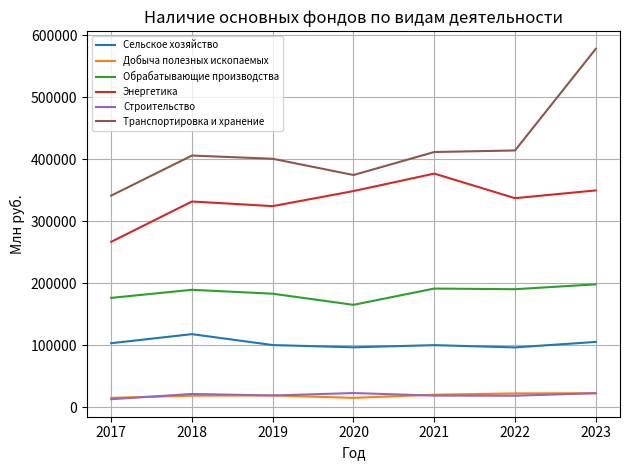

What is the difference between the second highest and second lowest values in the Добыча полезных ископаемых series?

7169